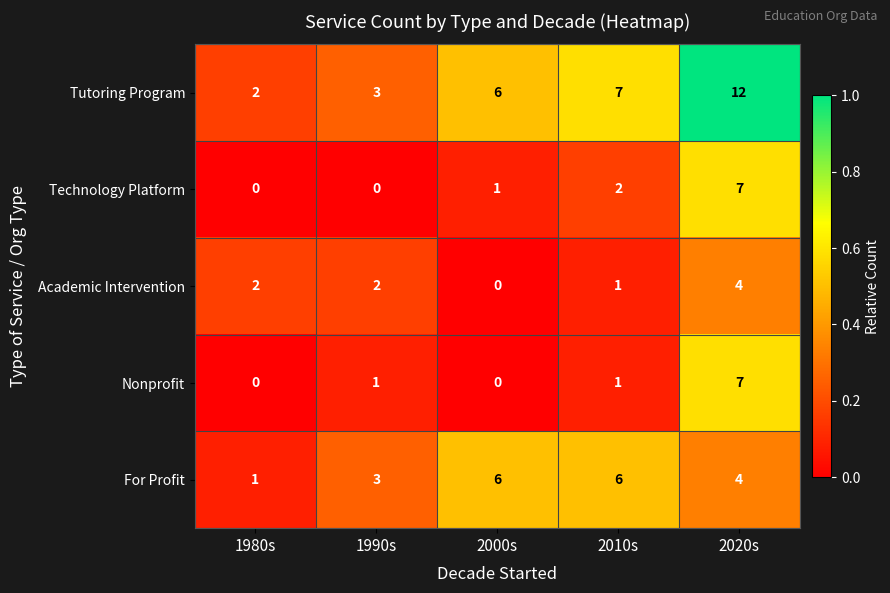

At which category is the sum across all series the highest?

2020s